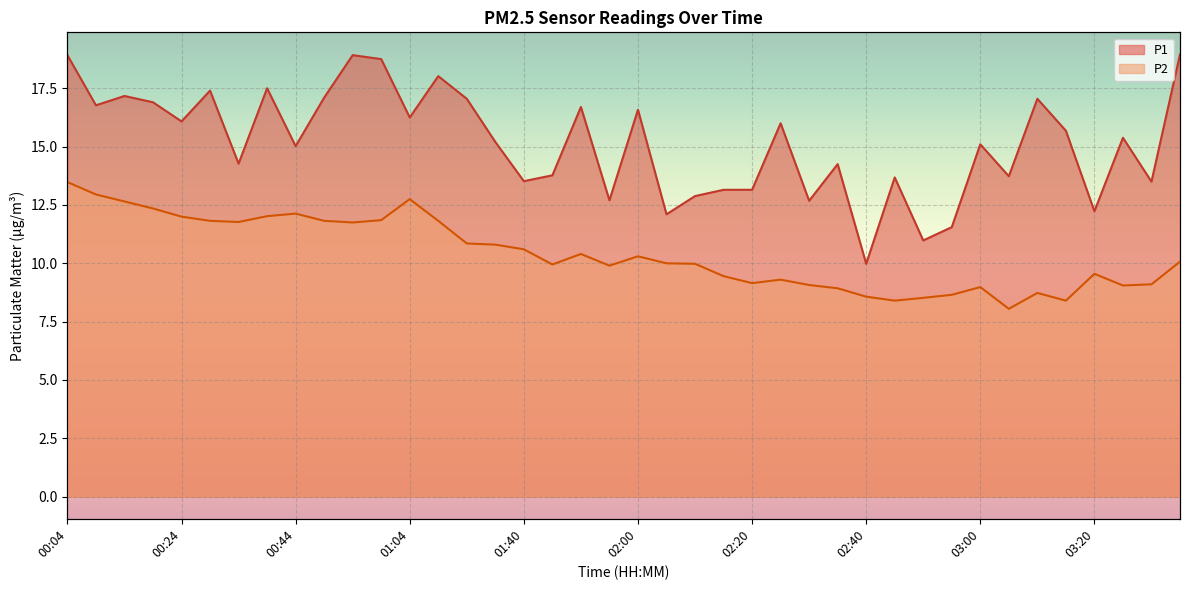

List the labels in order of P2 value, smallest first.

03:05, 02:45, 03:15, 02:50, 02:40, 02:55, 03:10, 02:35, 03:00, 03:25, 02:30, 03:30, 02:20, 02:25, 02:15, 03:20, 01:55, 01:45, 02:10, 02:05, 03:35, 02:00, 01:50, 01:40, 01:35, 01:24, 00:54, 00:34, 00:29, 00:49, 01:19, 00:59, 00:24, 00:39, 00:44, 00:19, 00:14, 01:04, 00:09, 00:04